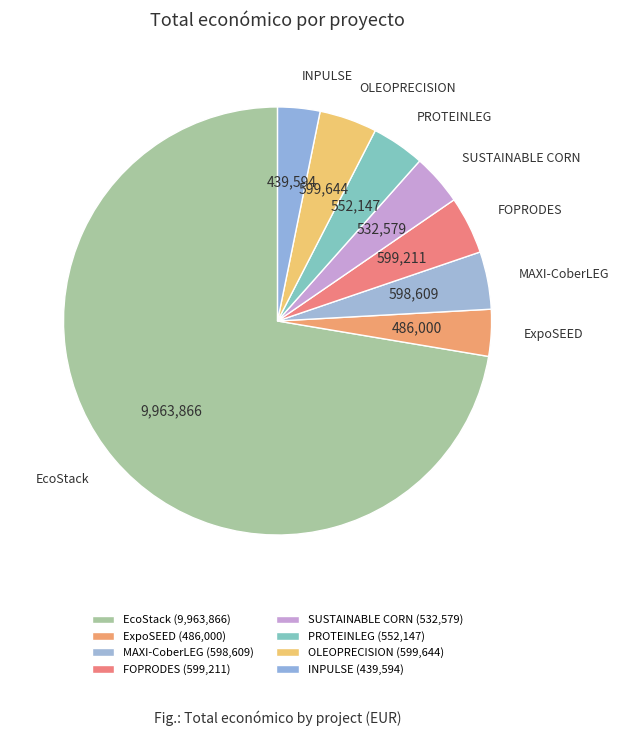

Approximately how many times larger is the value at SUSTAINABLE CORN compared to PROTEINLEG?

1.0